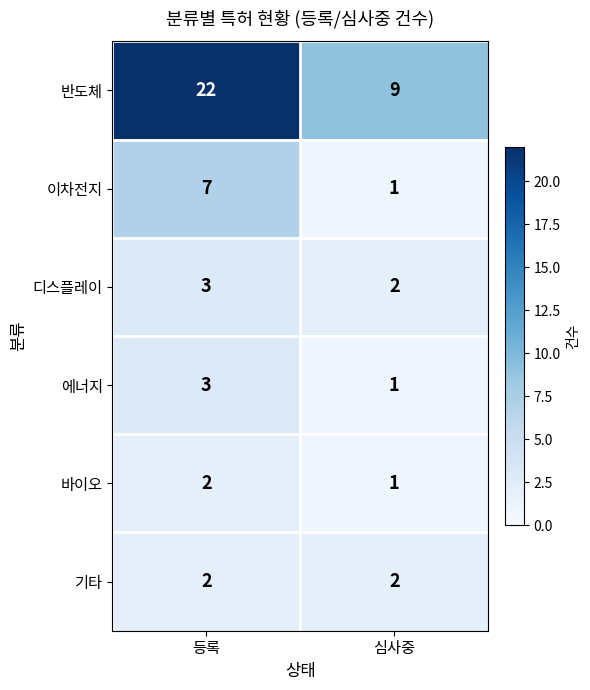

Which series has the largest range (max minus min)?

반도체